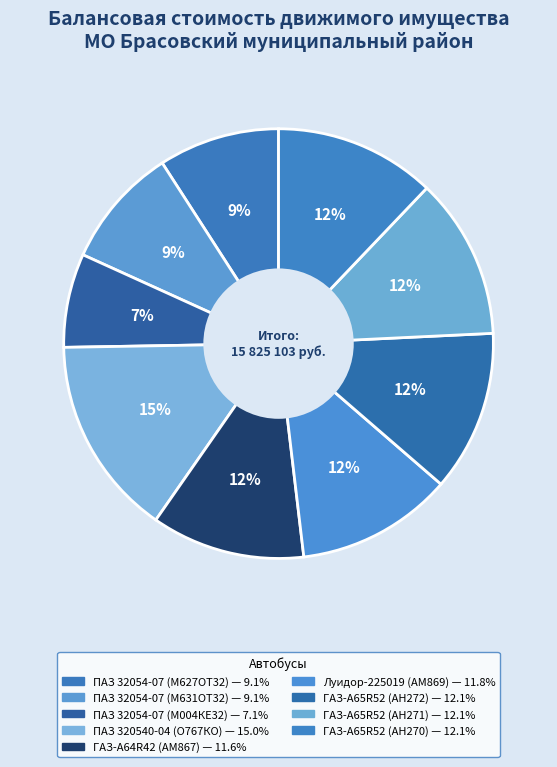

How many slices are in this pie chart?

9